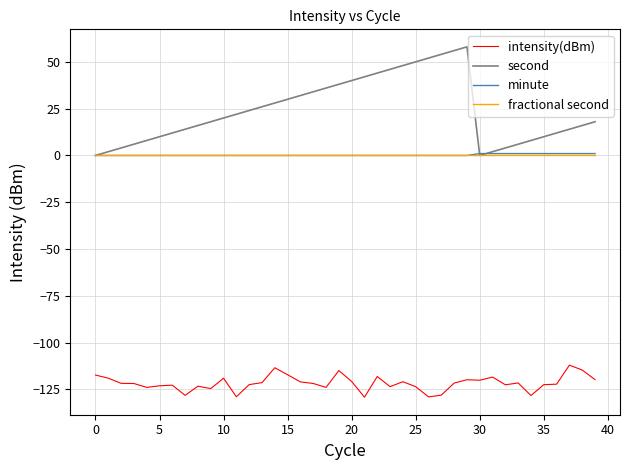

True or false: intensity(dBm) and second intersect in this chart.

False